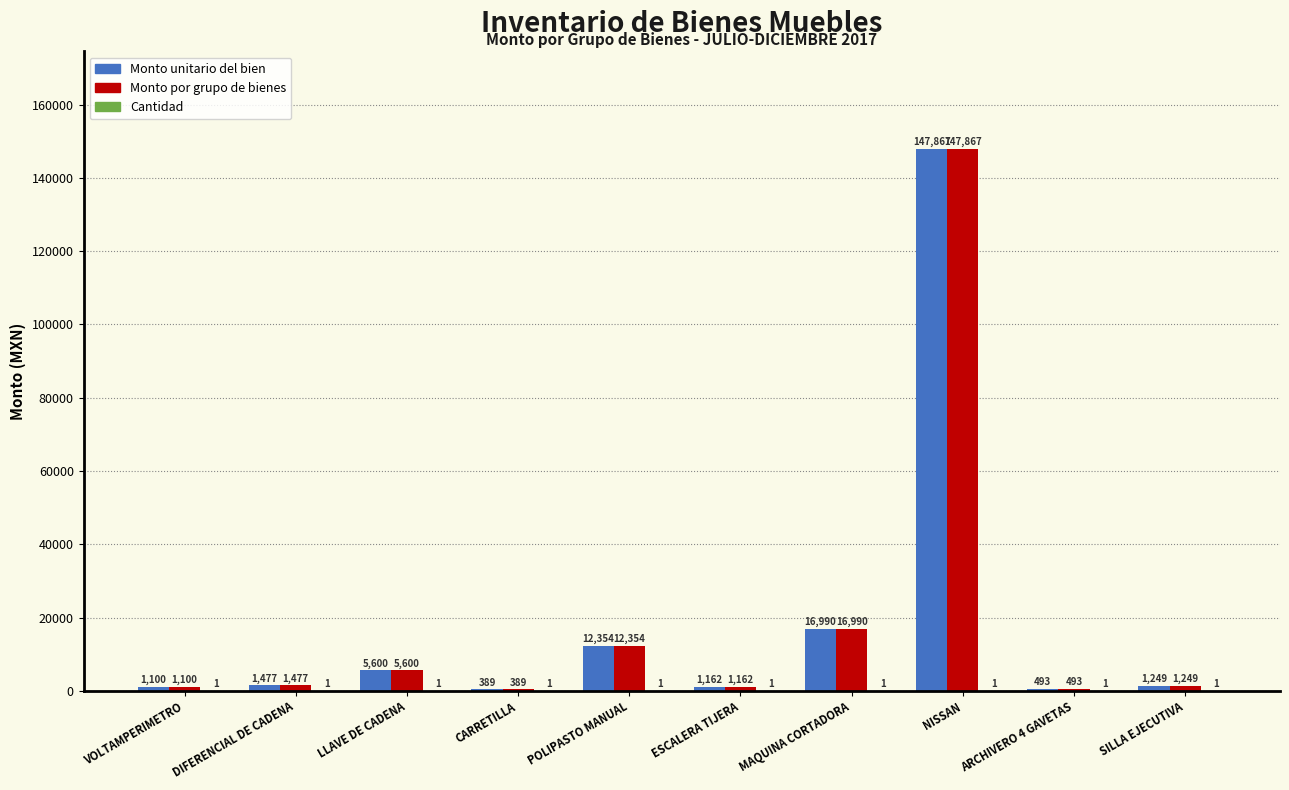

At which label does Monto por grupo de bienes first exceed 1476?

DIFERENCIAL DE CADENA